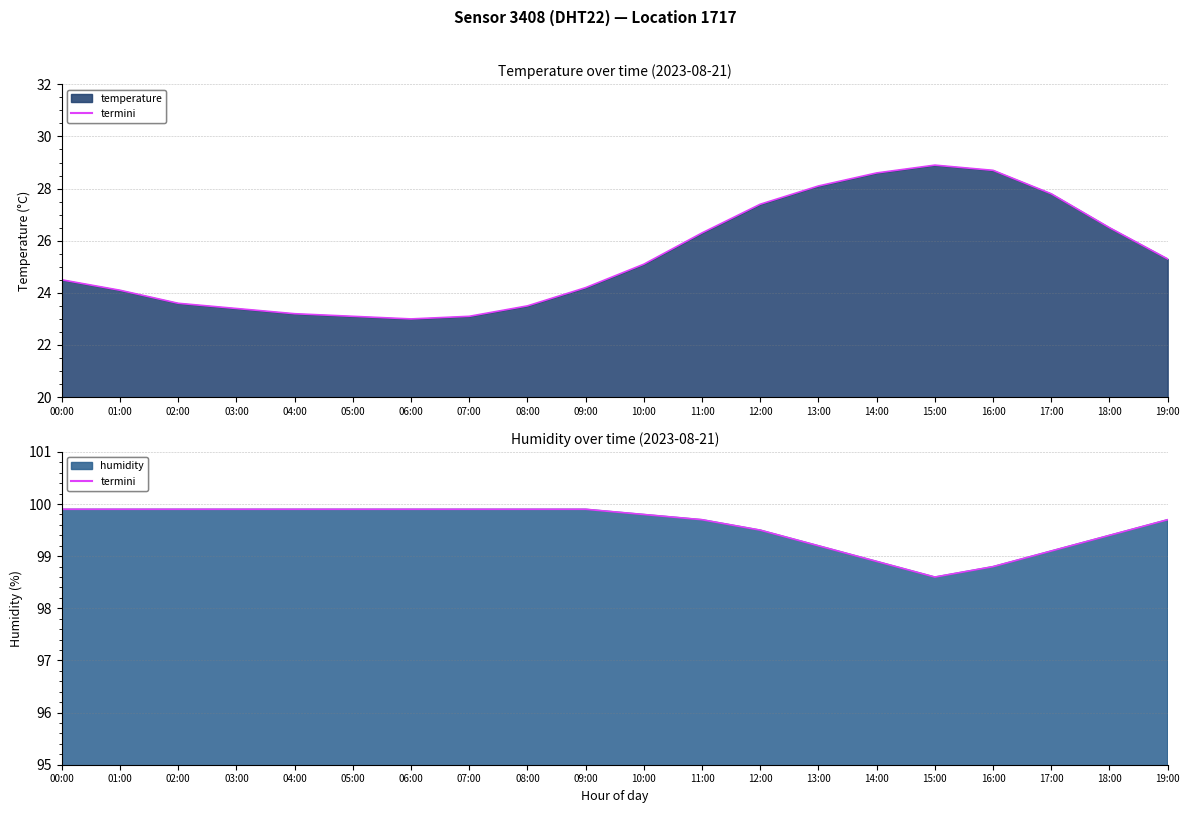

What is the total value across all series at 11:00?

126.0